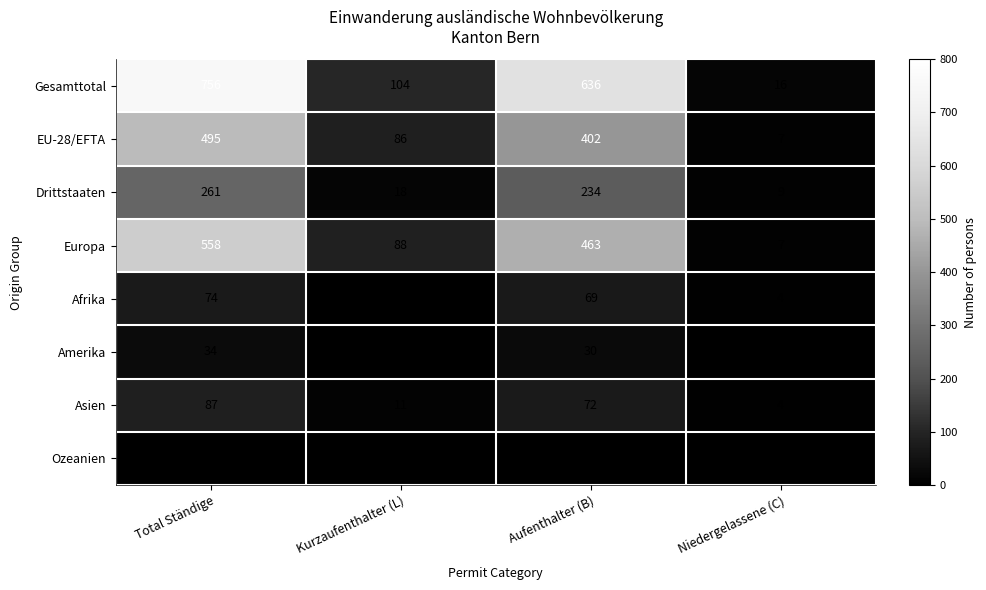

At Aufenthalter (B), list the series in order from smallest to largest.

Ozeanien, Amerika, Afrika, Asien, Drittstaaten, EU-28/EFTA, Europa, Gesamttotal